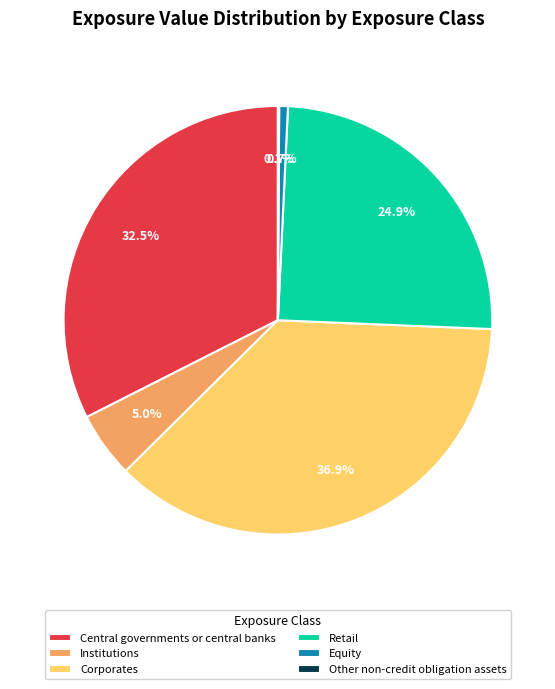

Between Institutions and Retail, which is larger?

Retail